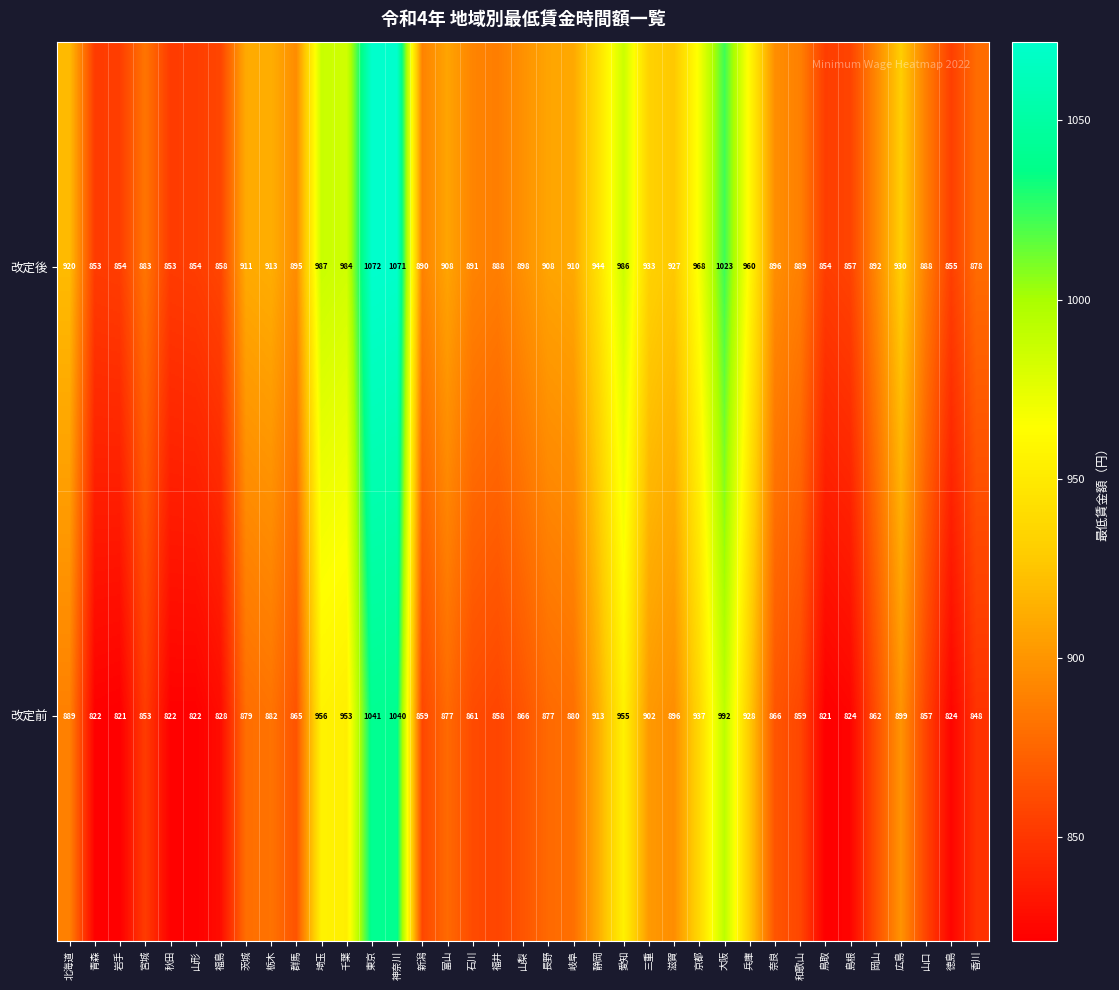

Rank the series by their maximum value, from lowest to highest.

改定前, 改定後